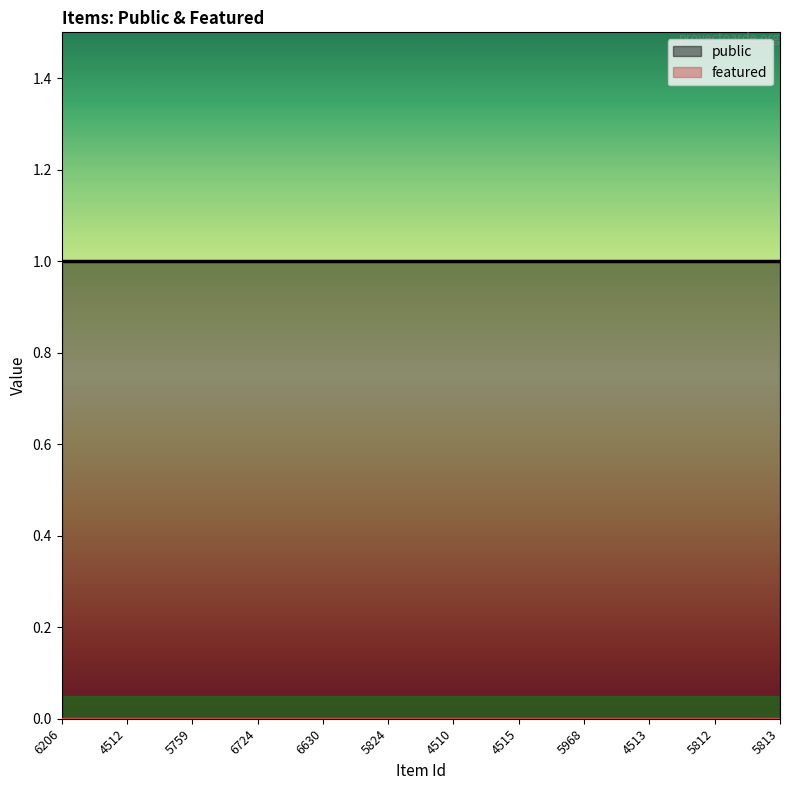

Does the chart have visible grid lines?

No